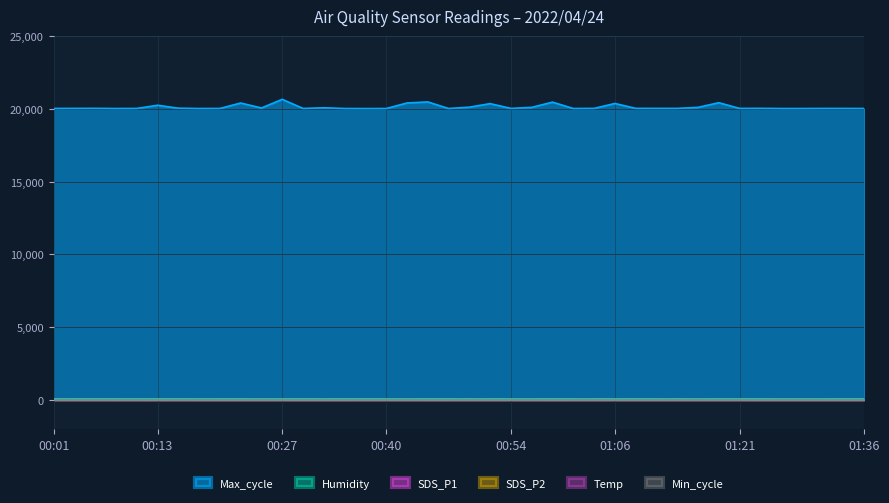

At which label does SDS_P2 first exceed 8?

00:15